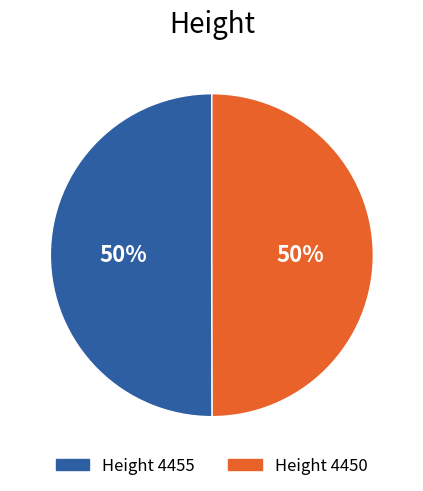

To the nearest percent, what is the average slice percentage?

50%